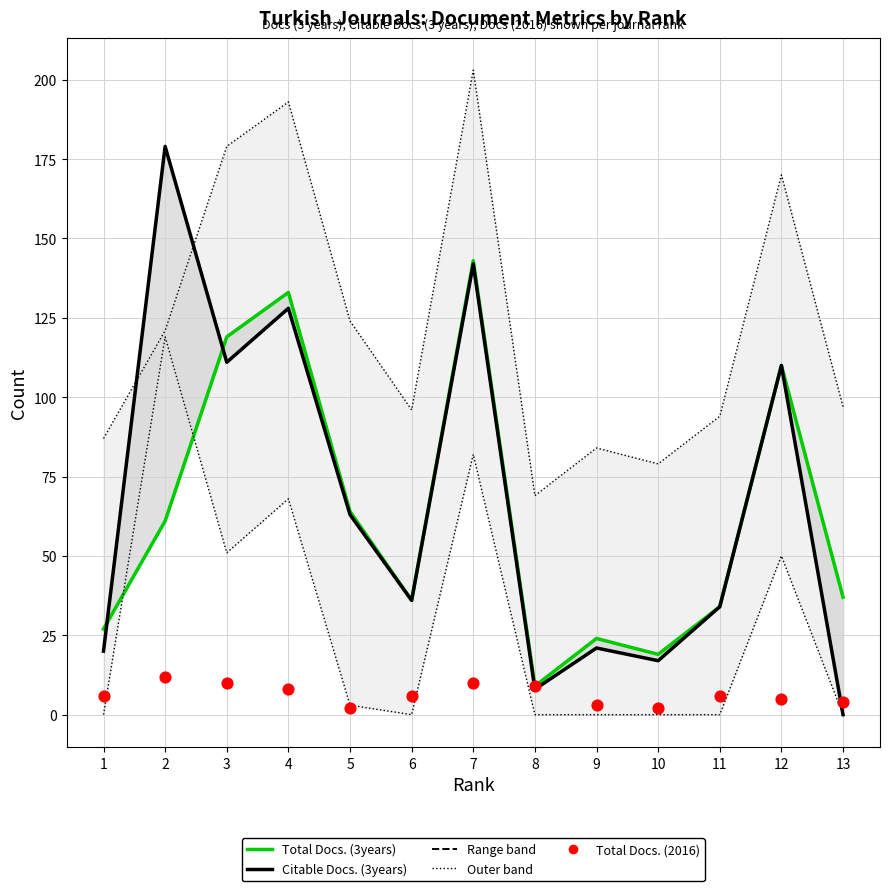

Which series has the largest total across all categories?

Citable Docs. (3years)